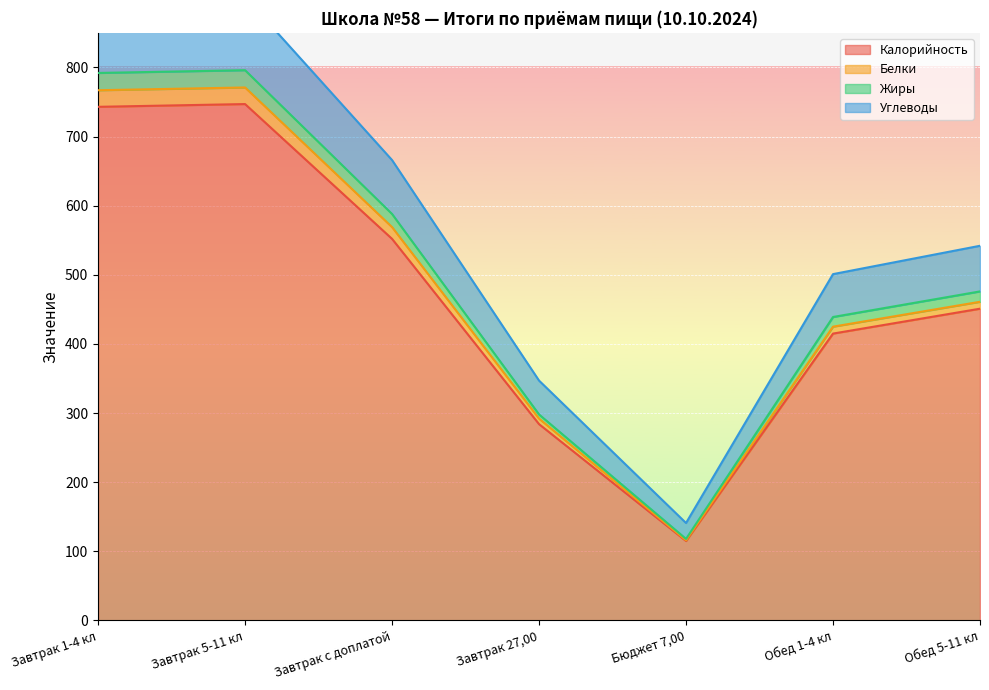

What is the minimum value shown in the chart?

115